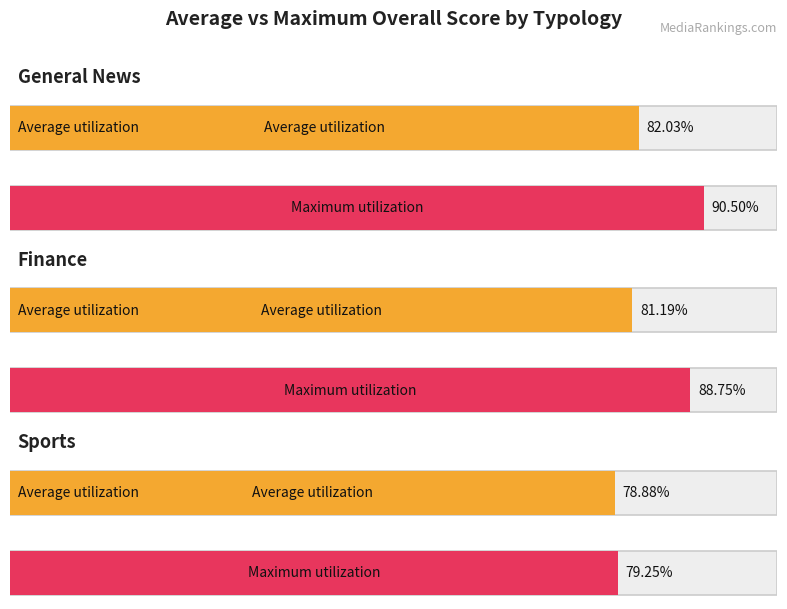

Which series has the largest total across all categories?

Max Overall